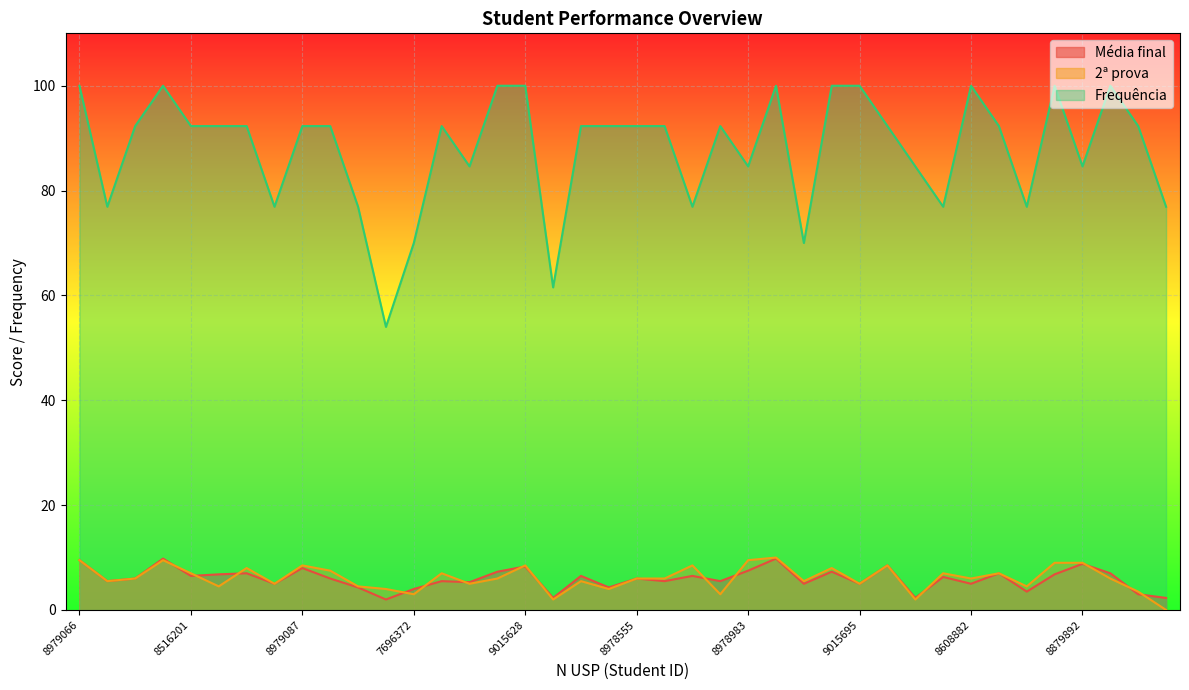

Where do Média final and 2ª prova first cross each other?

8979410 and 8516201